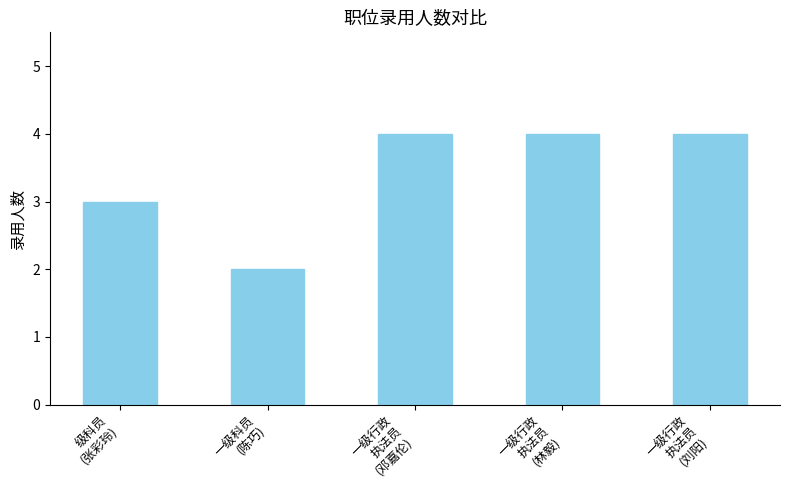

Does the chart contain stacked bars?

No